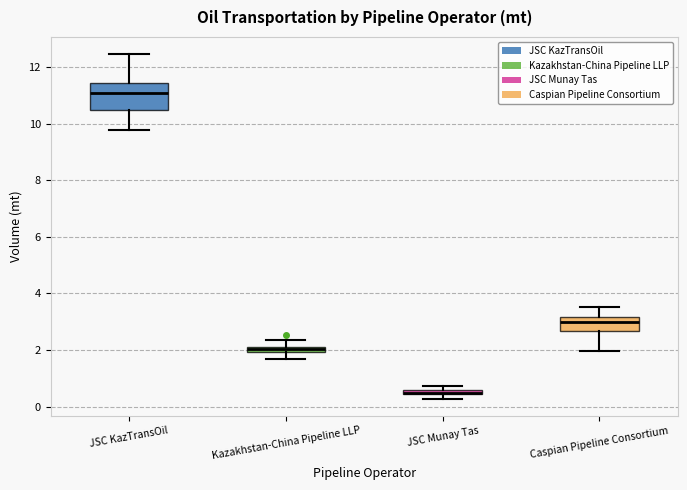

Comparing the boxes themselves (not the whiskers), which one is the tallest?

JSC KazTransOil